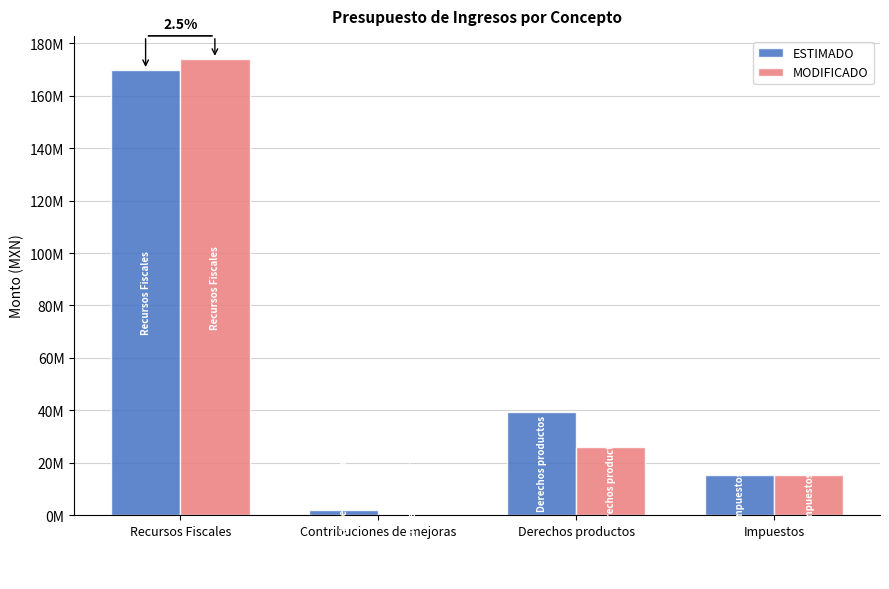

What is the difference between the maximum and second lowest values in the ESTIMADO series?

154704950.0